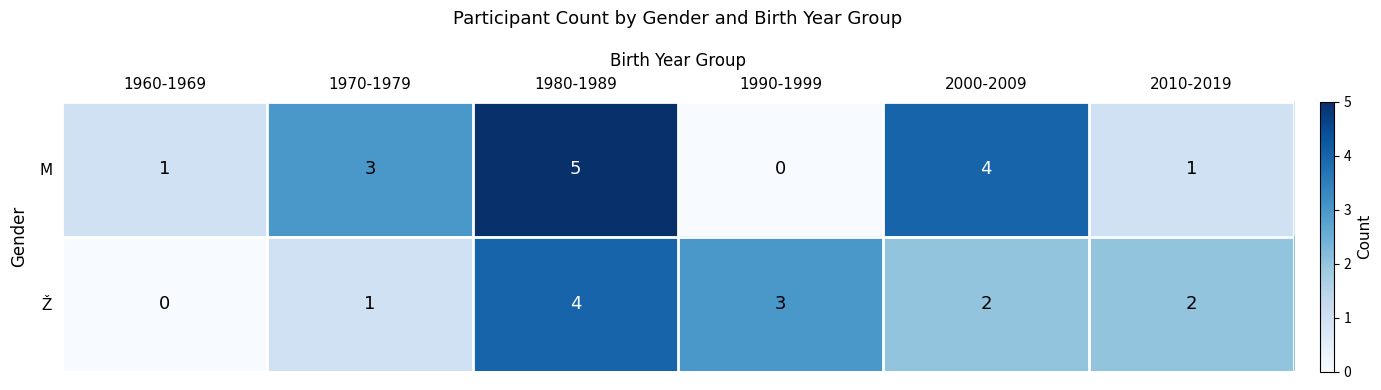

Reading right to left, what are all the values shown in this chart?

M: 1	4	0	5	3	1
Ž: 2	2	3	4	1	0